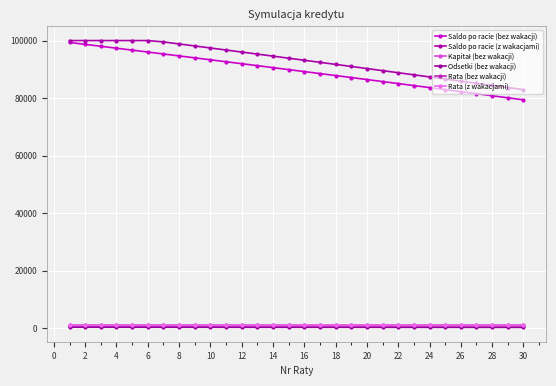

Is this an area chart (filled region under the line)?

No